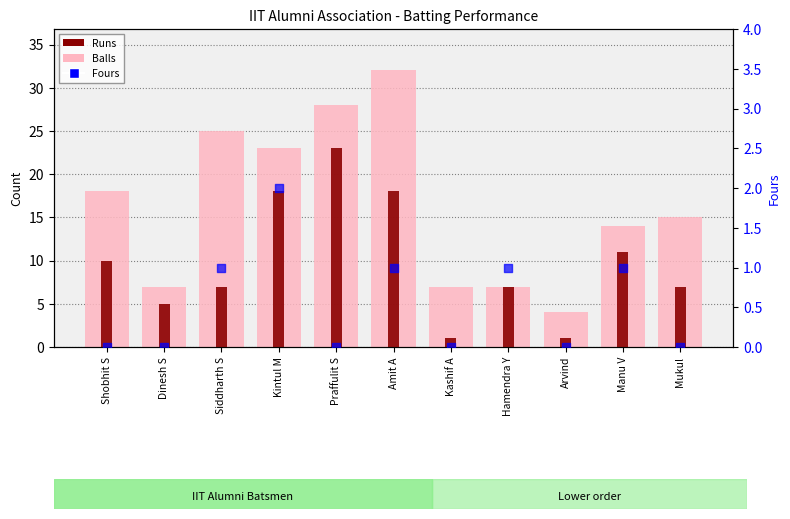

At how many categories does at least one series exceed 6?

10